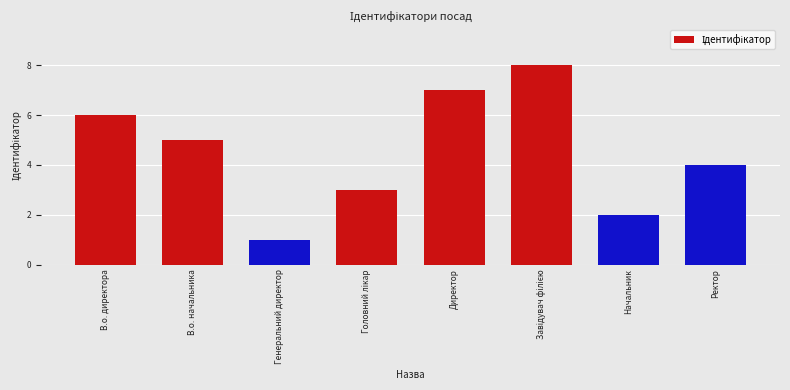

What is the greatest value displayed?

8